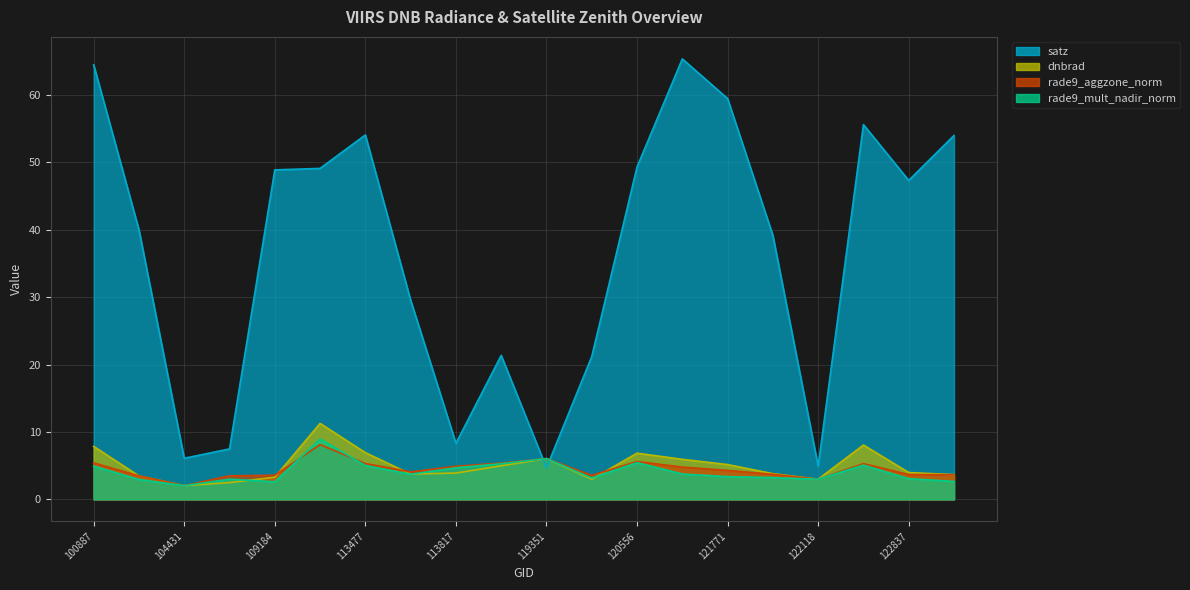

The value of dnbrad at 115113 is 5.0. True or false?

True